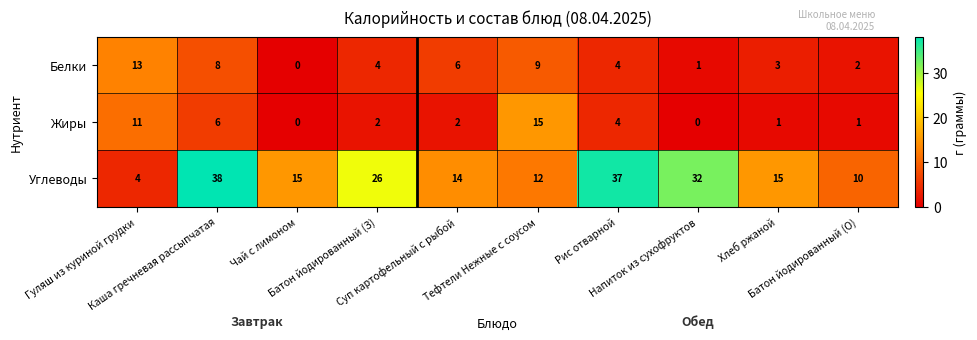

What is the difference between the second highest and minimum values in the Белки series?

9